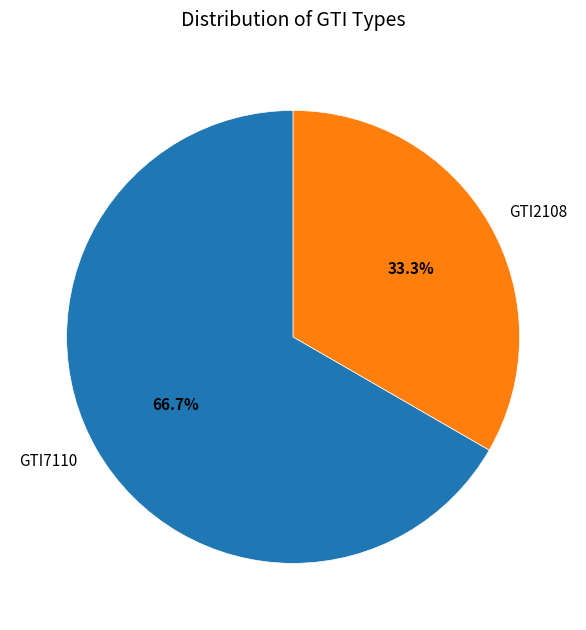

Count the number of slices in the pie.

2